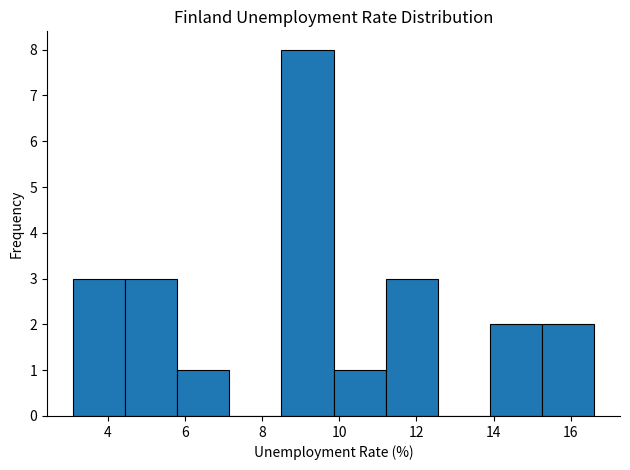

Which range on the x-axis has the tallest bar?

8.50 to 9.85